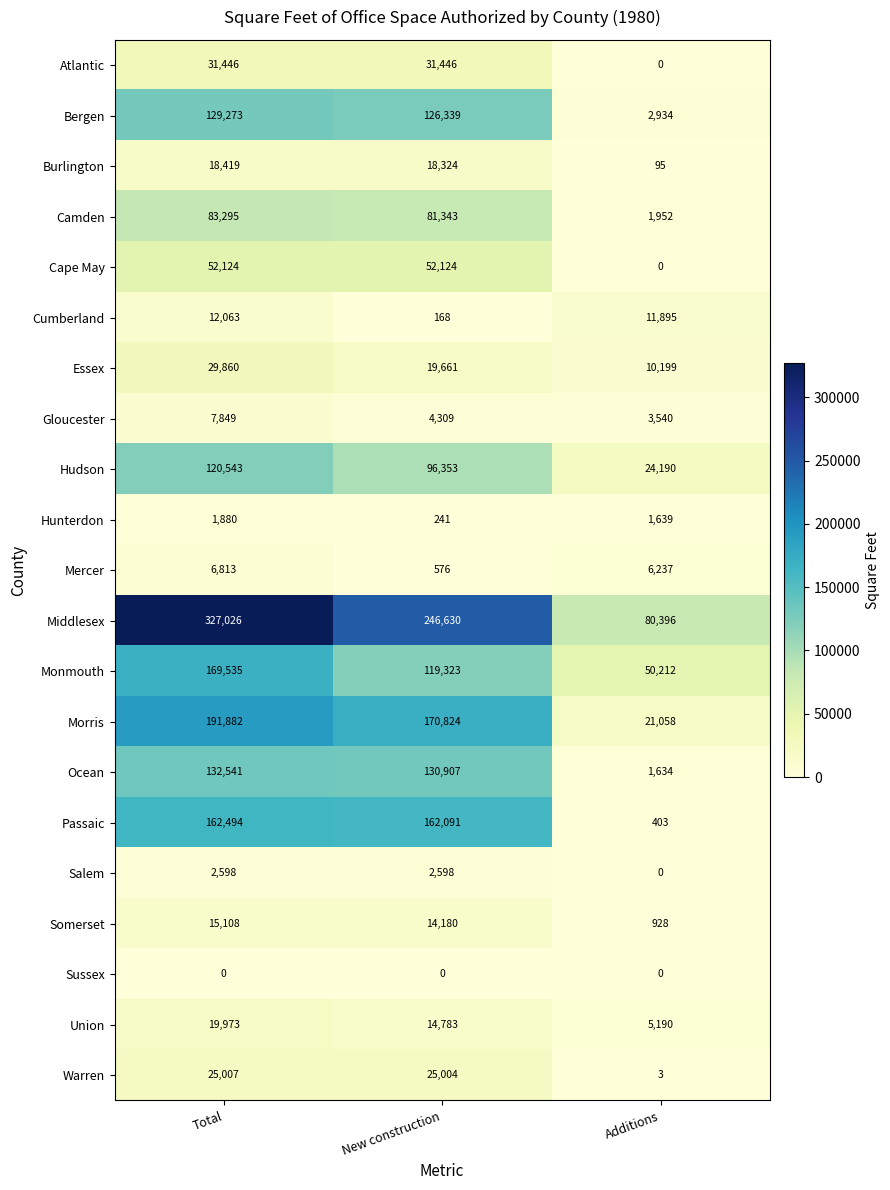

What is the sum of the Morris values at Total and New construction?

362706